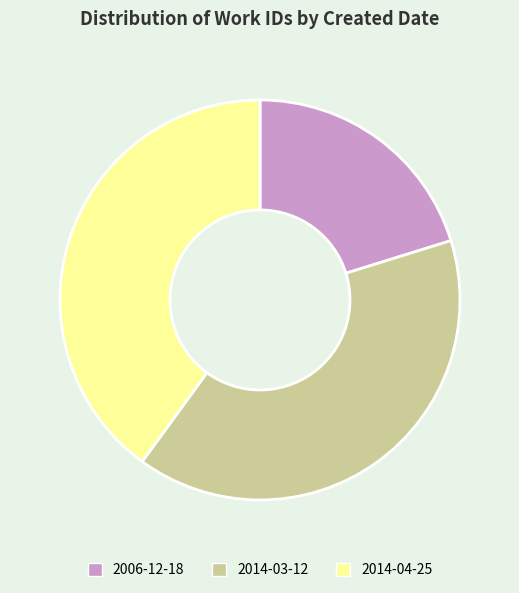

Which category has the smallest portion of the pie?

2006-12-18